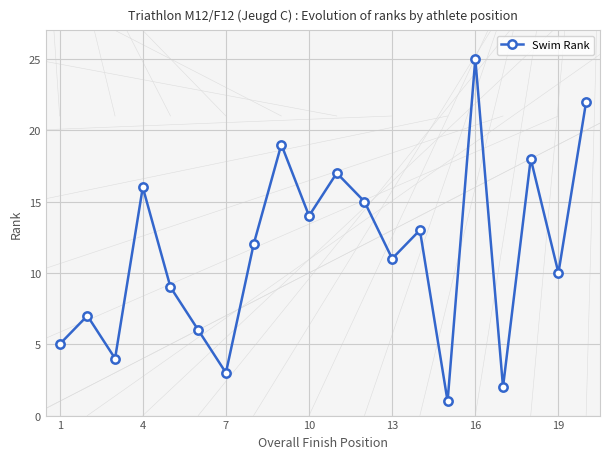

Reading left to right, what are all the values shown in this chart?

5	7	4	16	9	6	3	12	19	14	17	15	11	13	1	25	2	18	10	22